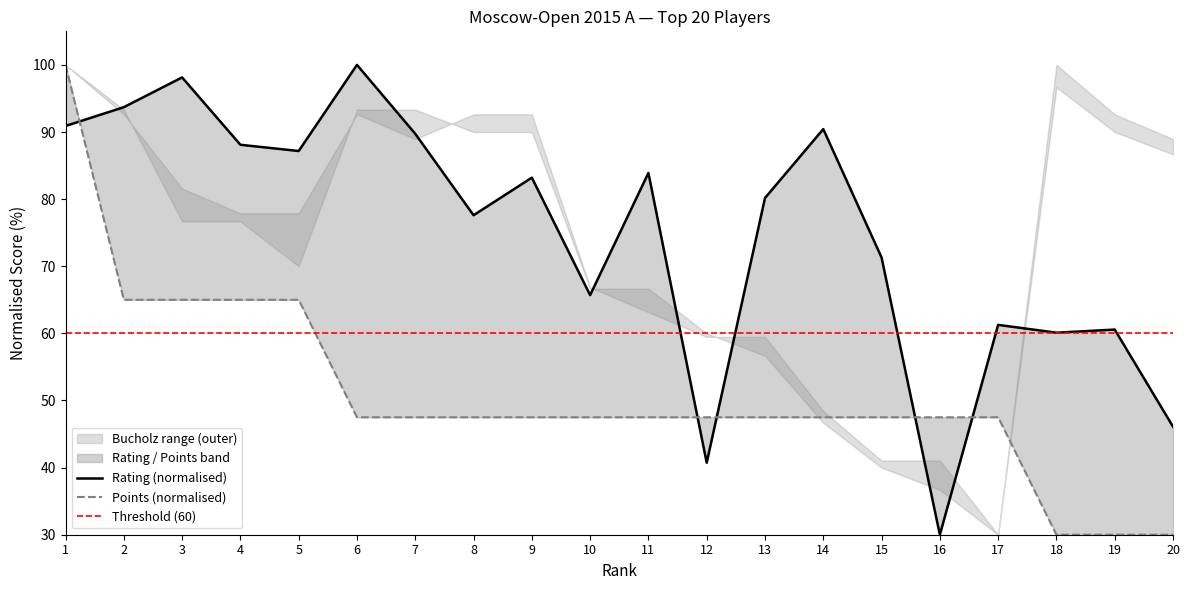

True or false: Points has a value of 47.5 at 17.

True